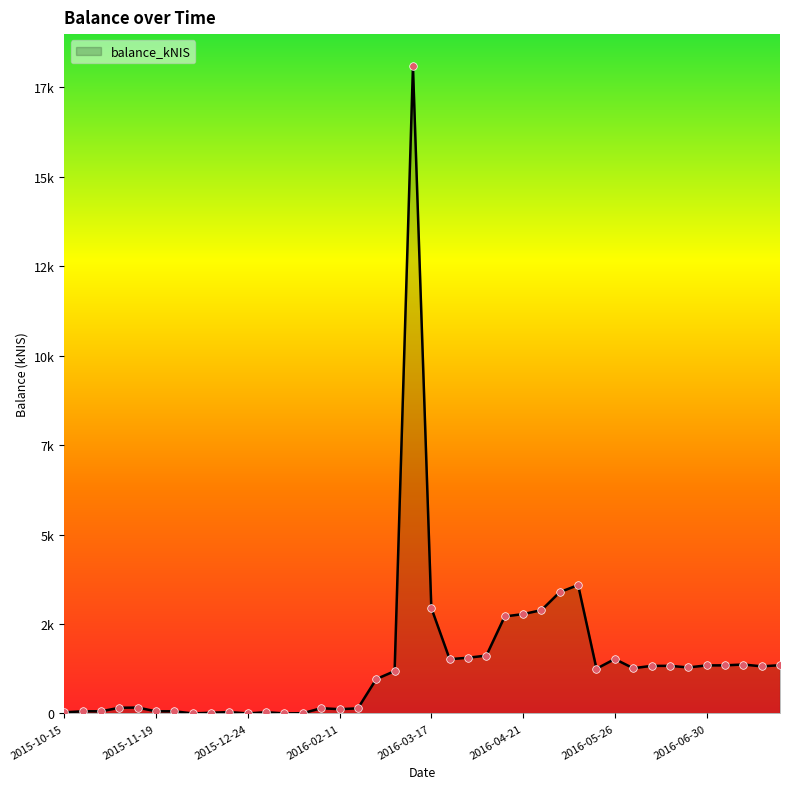

Is this an area chart (filled region under the line)?

Yes